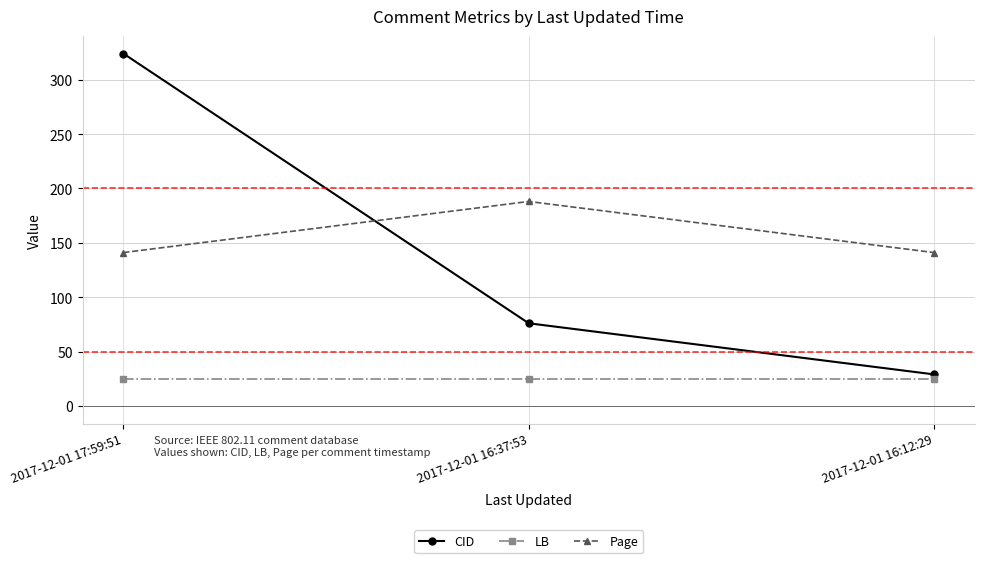

What is the average value of the CID series?

143